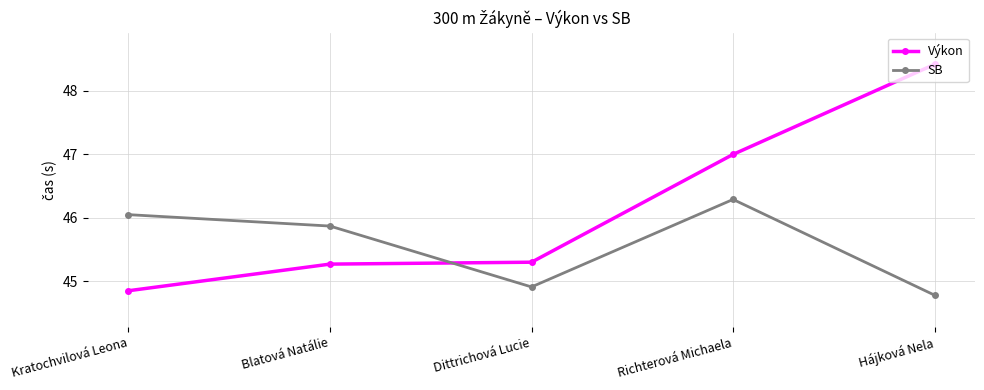

What is the total value across all series at Dittrichová Lucie?

90.2